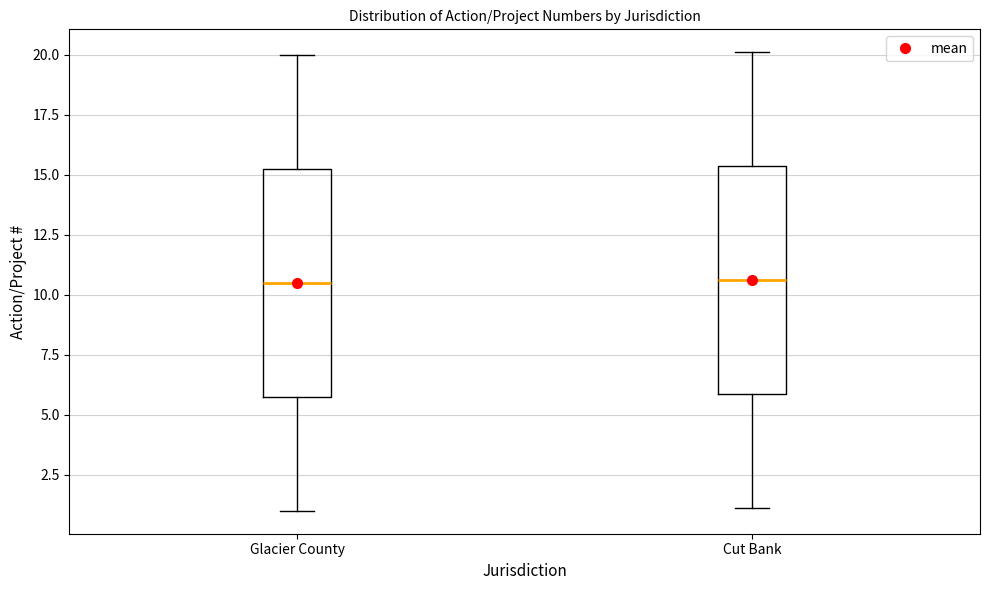

Reading left to right, read every box against the y-axis: the position of its median line, the range the box covers, and the ends of its whiskers. The values are not printed on the chart, so give them approximately, as read against the axis.

Glacier County: median 10.5, box 6.0 to 15.5, whiskers 1.0 to 20.0
Cut Bank: median 10.5, box 6.0 to 15.5, whiskers 1.0 to 20.0